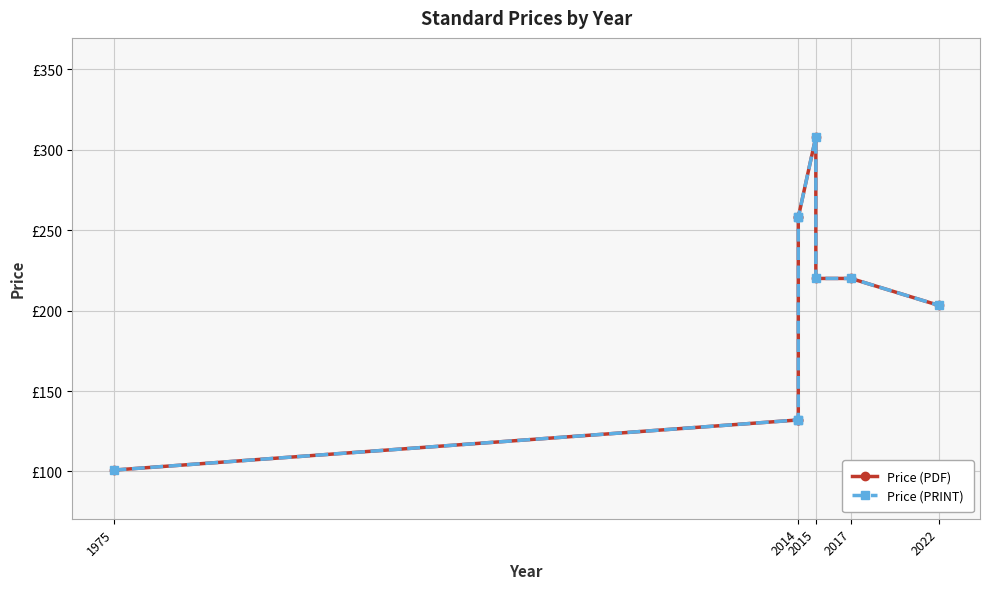

What are all the series names shown in the legend?

Price (PDF), Price (PRINT)